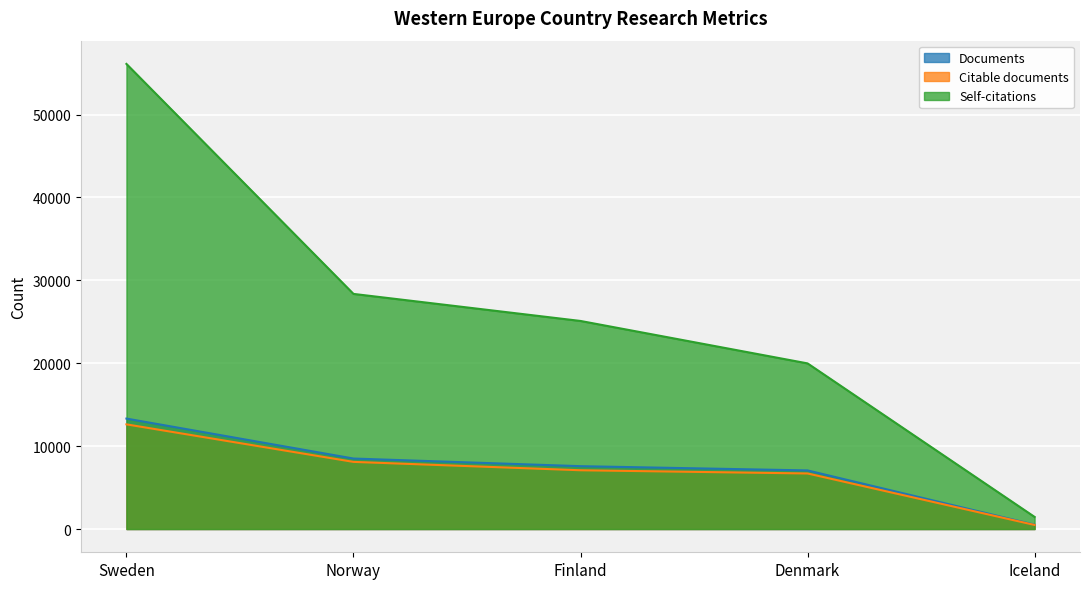

How many data points in Citable documents are less than 7090?

2